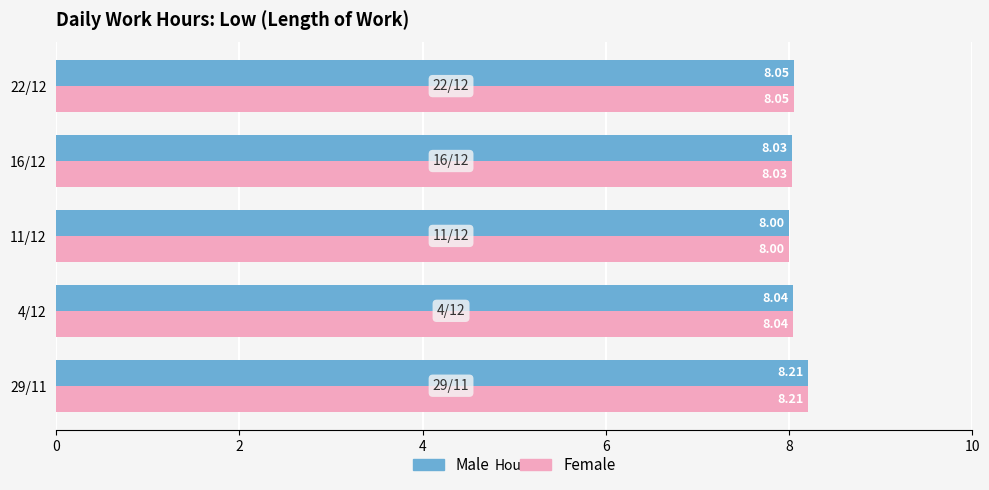

What is the total value across all series at 11/12?

16.0